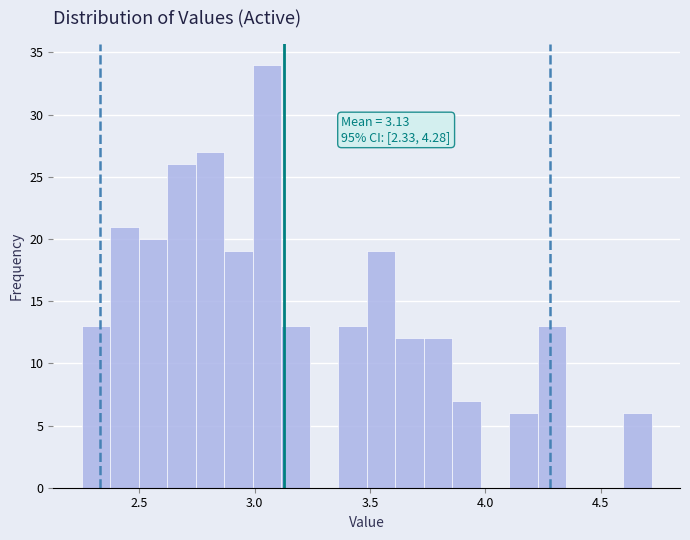

Read against the x-axis, roughly where is the centre of the tallest bar?

3.05